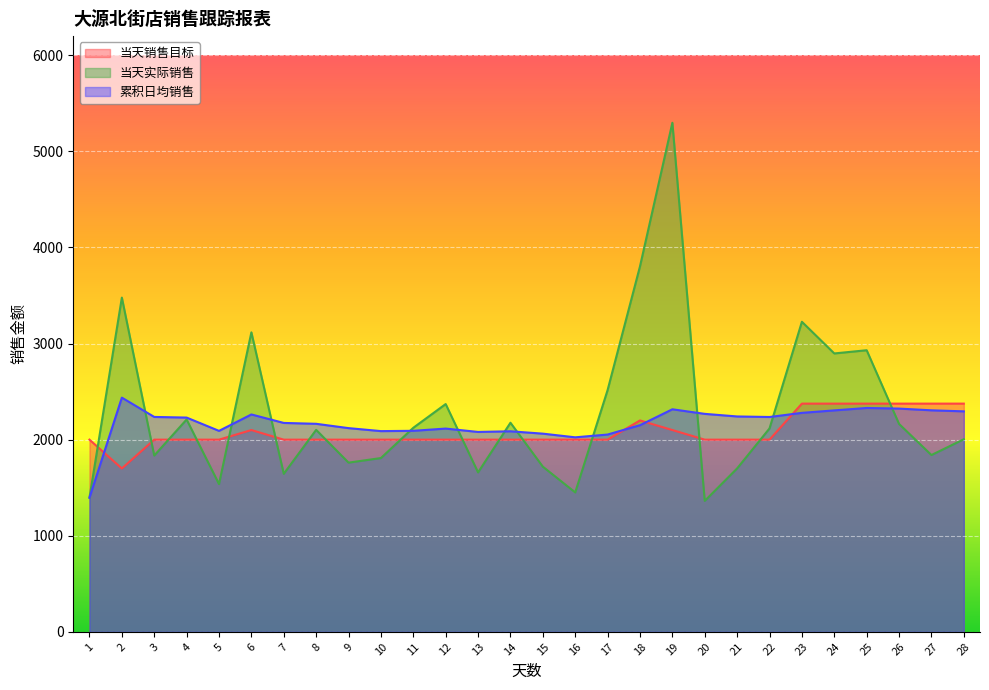

How many intersections are there between 累积日均销售 and 当天实际销售?

11